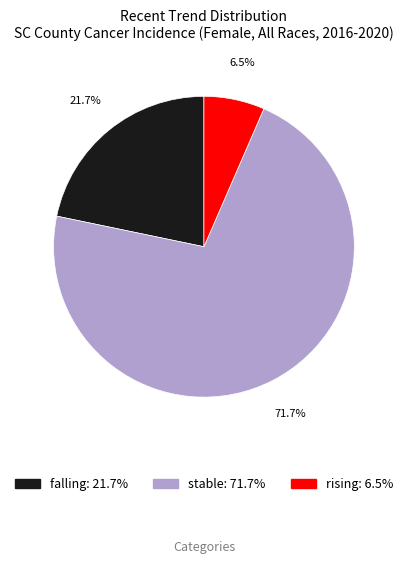

What percentage is NOT represented by rising?

93.5%